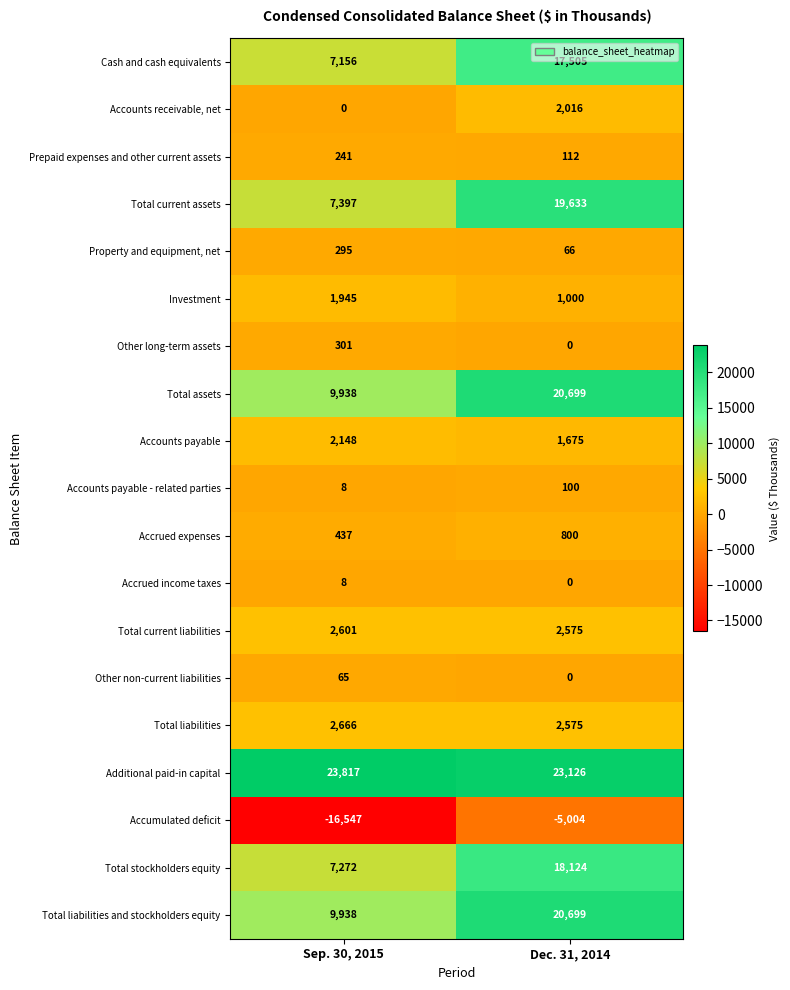

At which category is the sum across all series the highest?

Dec. 31, 2014